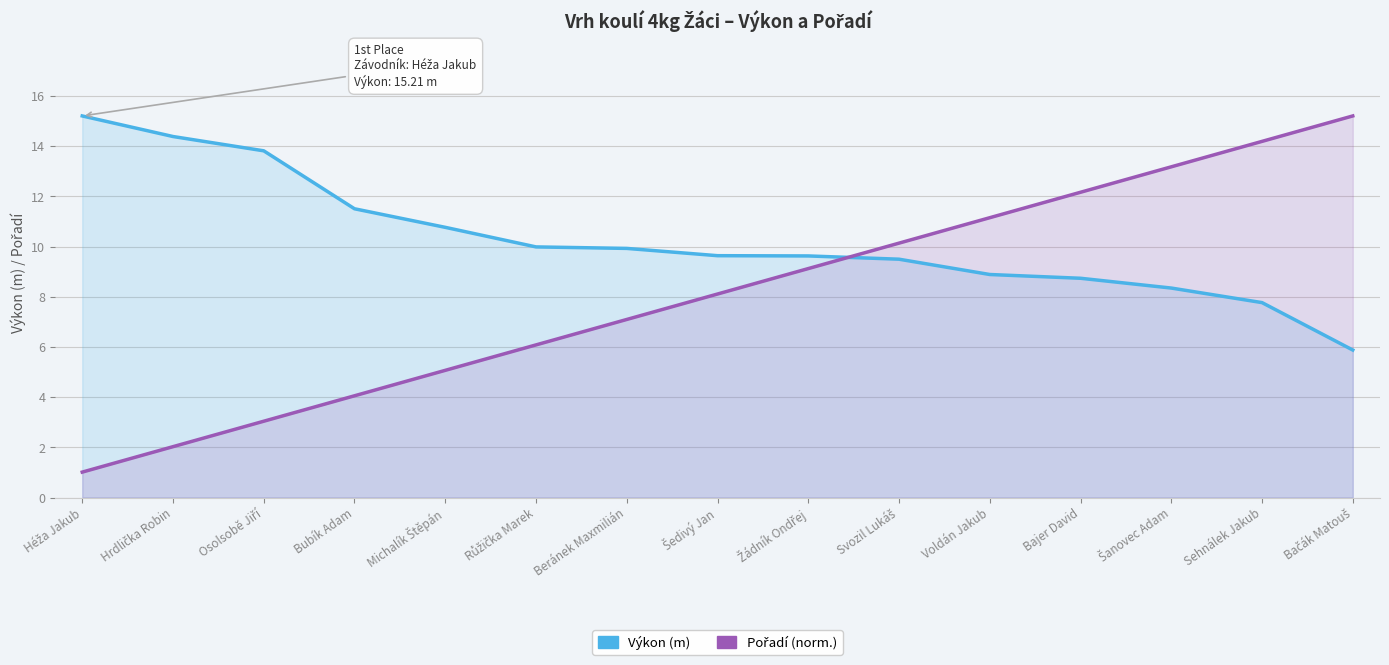

Reading left to right, extract all data points from this chart.

Výkon: 15.2	14.4	13.8	11.5	10.8	10.0	9.9	9.6	9.6	9.5	8.9	8.7	8.3	7.8	5.9
Pořadí: 1.0	2.0	3.0	4.1	5.1	6.1	7.1	8.1	9.1	10.1	11.2	12.2	13.2	14.2	15.2